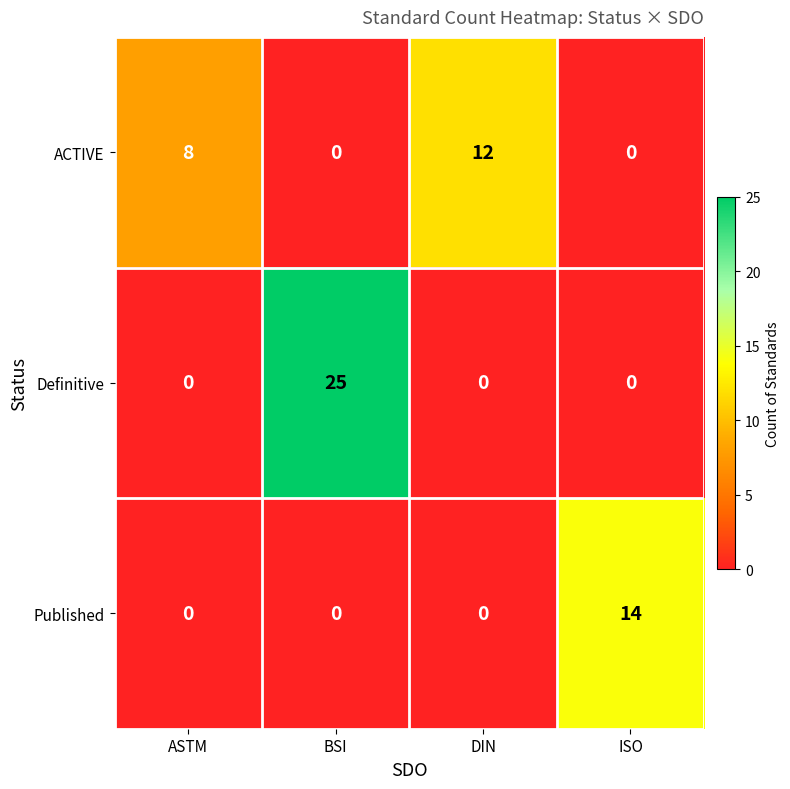

How many positive values does the Definitive series have?

1